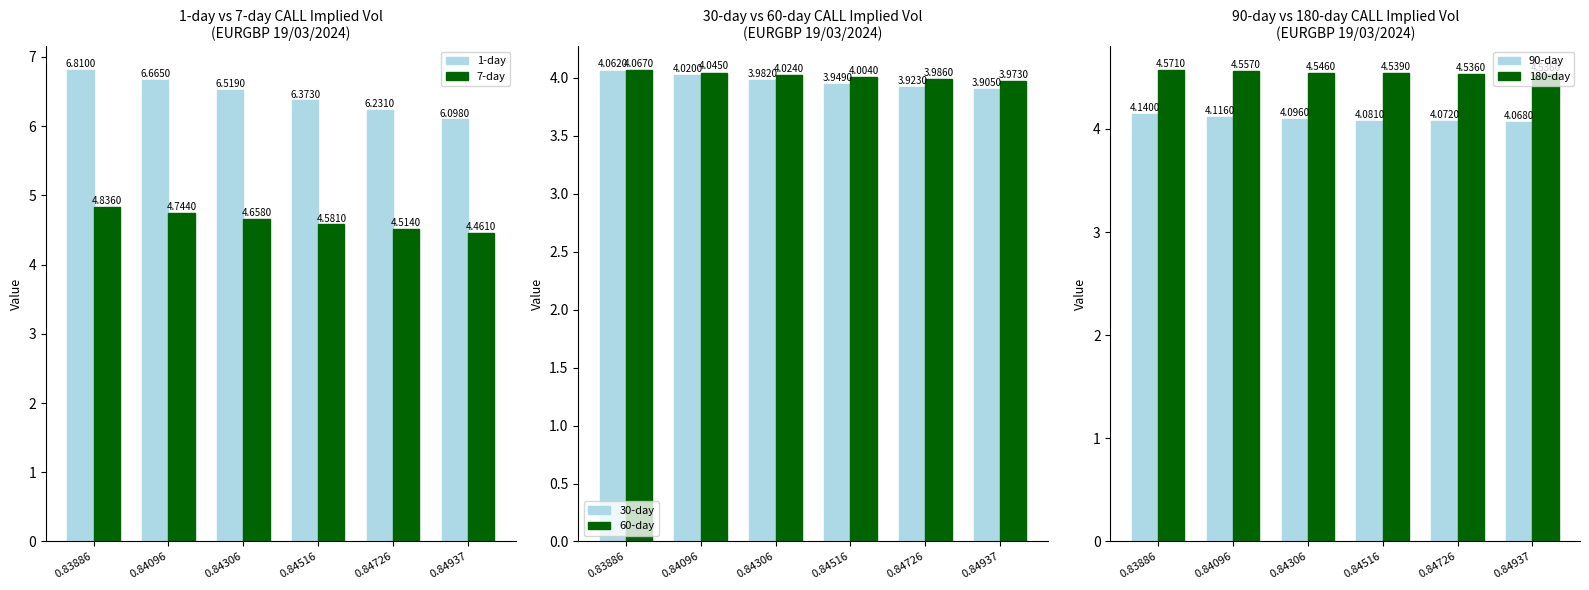

The value of 30-day at 0.84937 is 3.9. True or false?

True